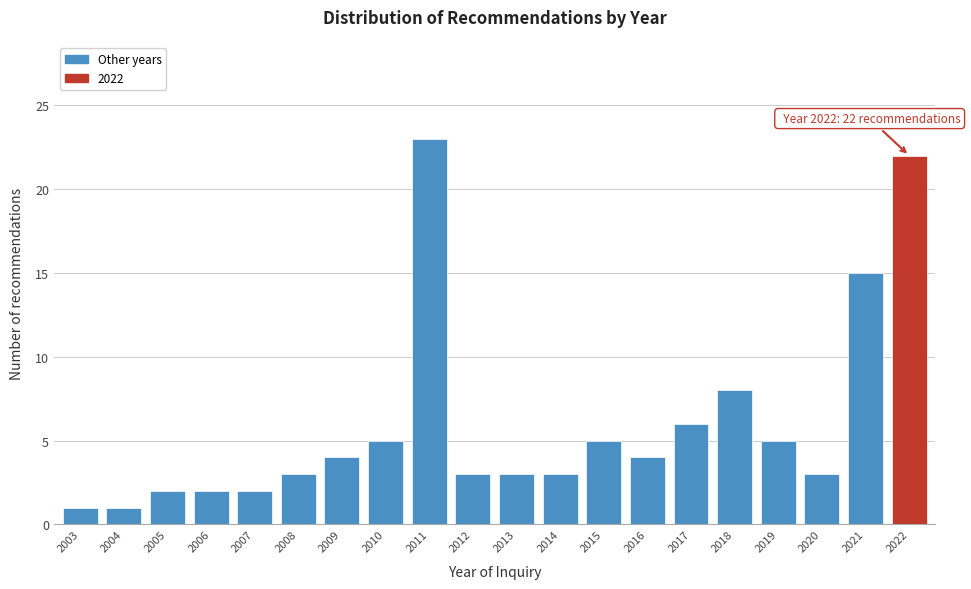

Reading left to right, list all the values displayed in this chart.

1	1	2	2	2	3	4	5	23	3	3	3	5	4	6	8	5	3	15	22